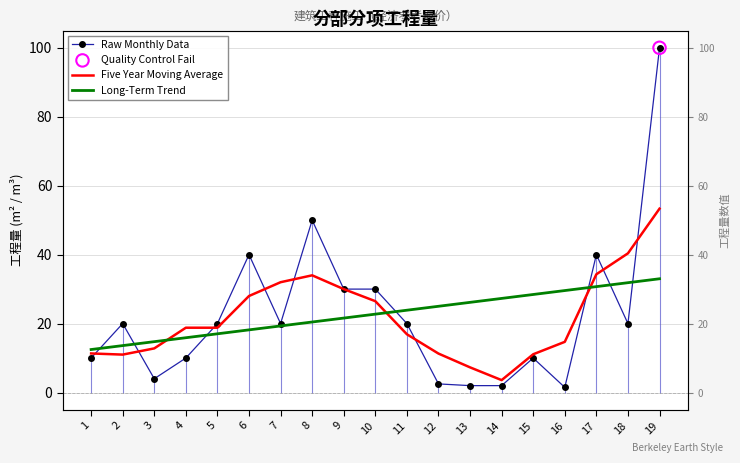

Which series has the largest Y range (max minus min)?

Raw Monthly Data